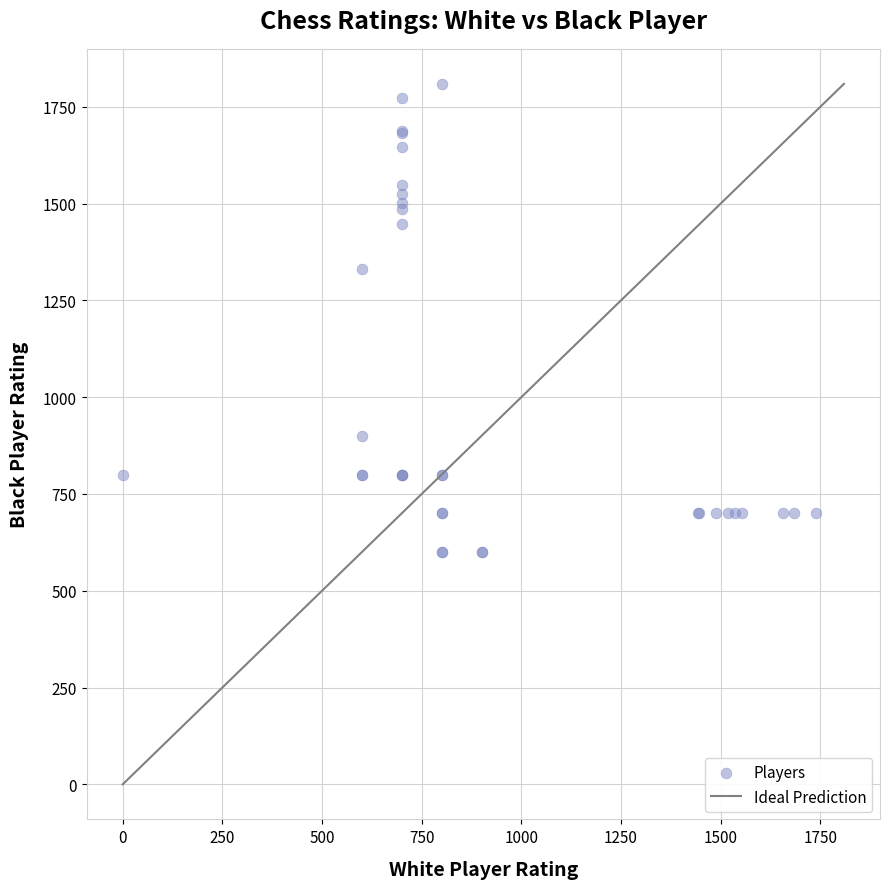

What Y value in the scatter plot is closest to 1204?

1330